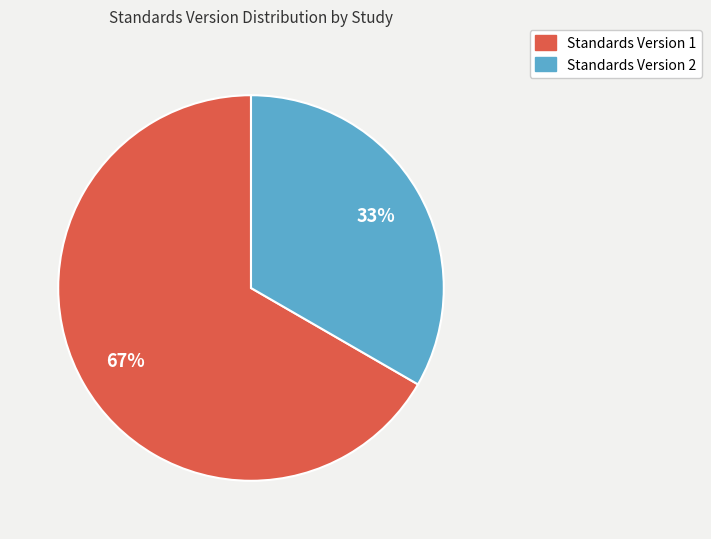

To the nearest percent, what is the average slice percentage?

50%